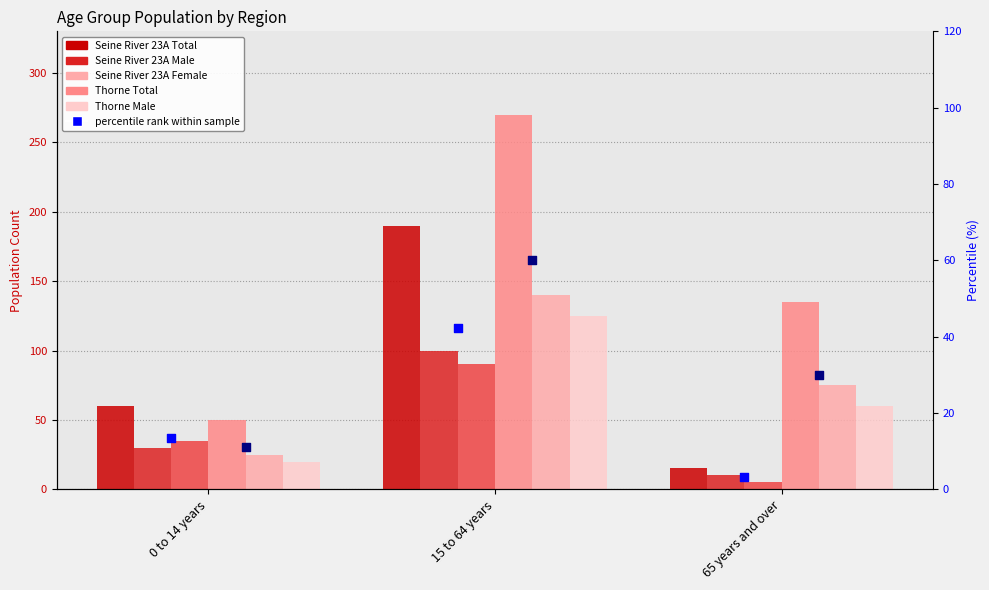

At which category is the sum across all series the highest?

15 to 64 years